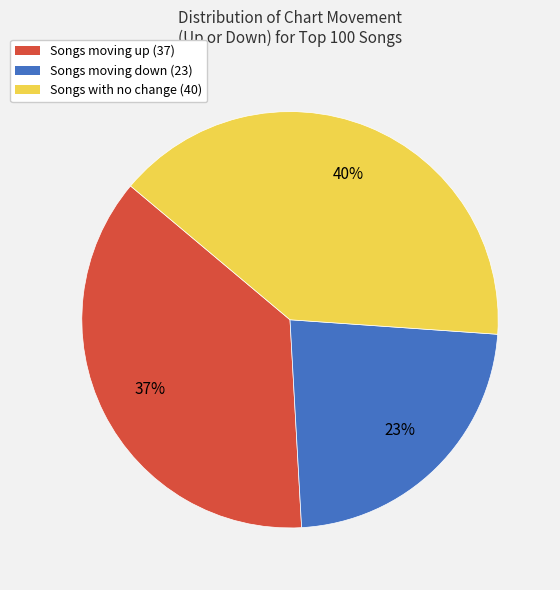

Which slice is the largest?

Songs with no change (40)